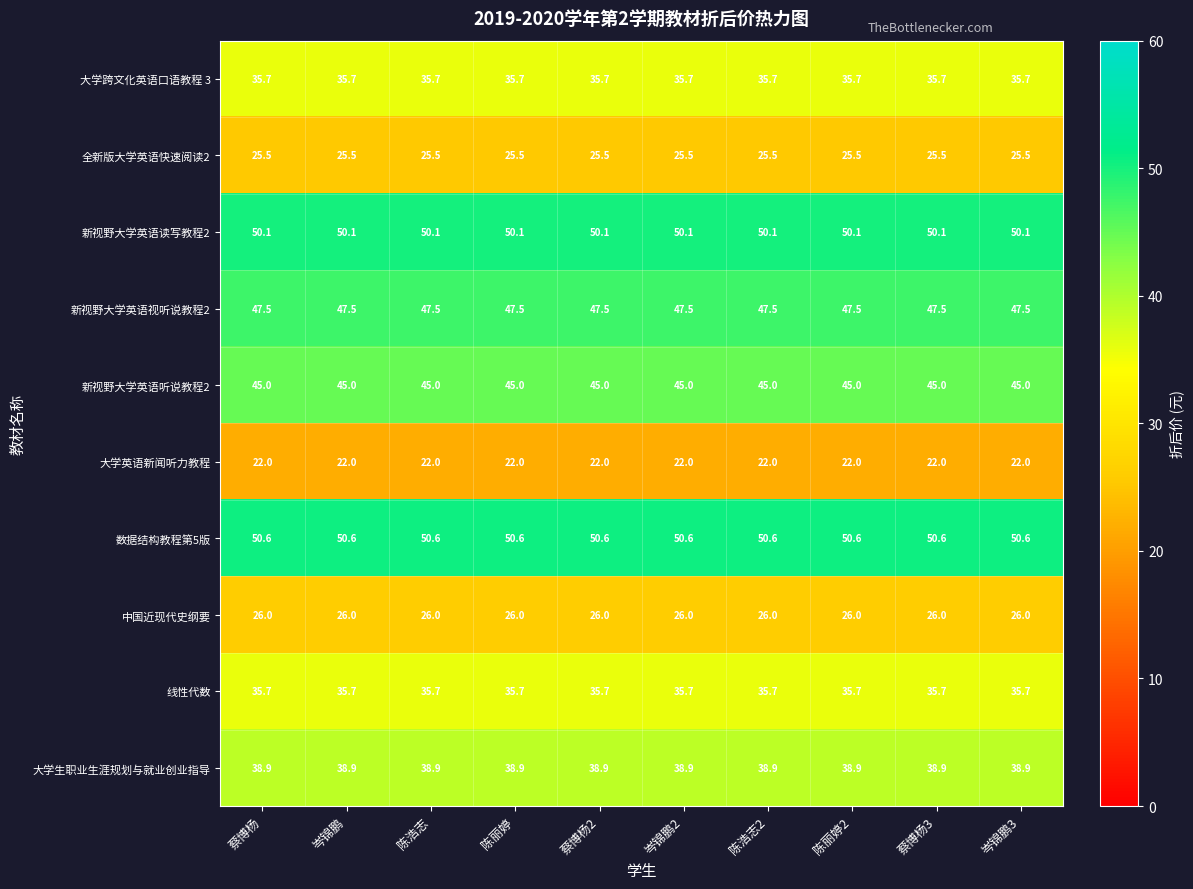

What is the maximum value shown in the chart?

50.6